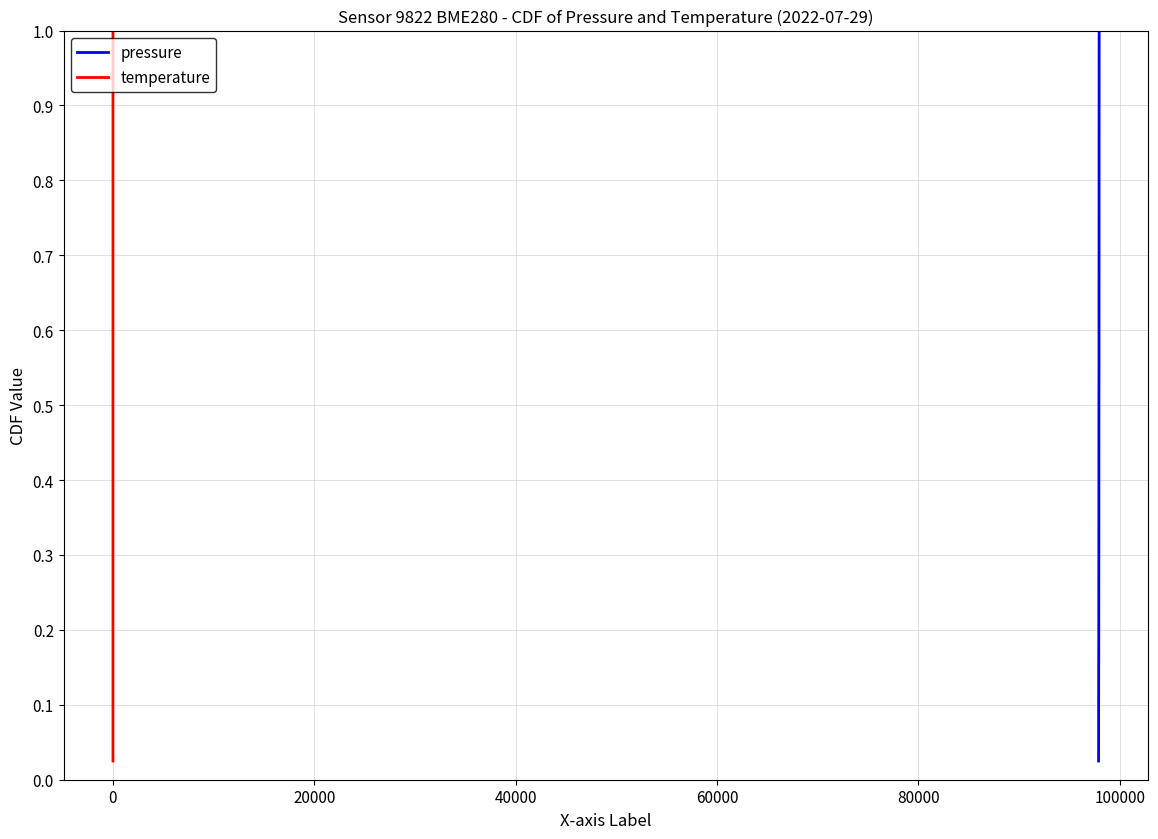

Is the value of temperature at 100000 greater than the value of pressure at −20000?

Yes